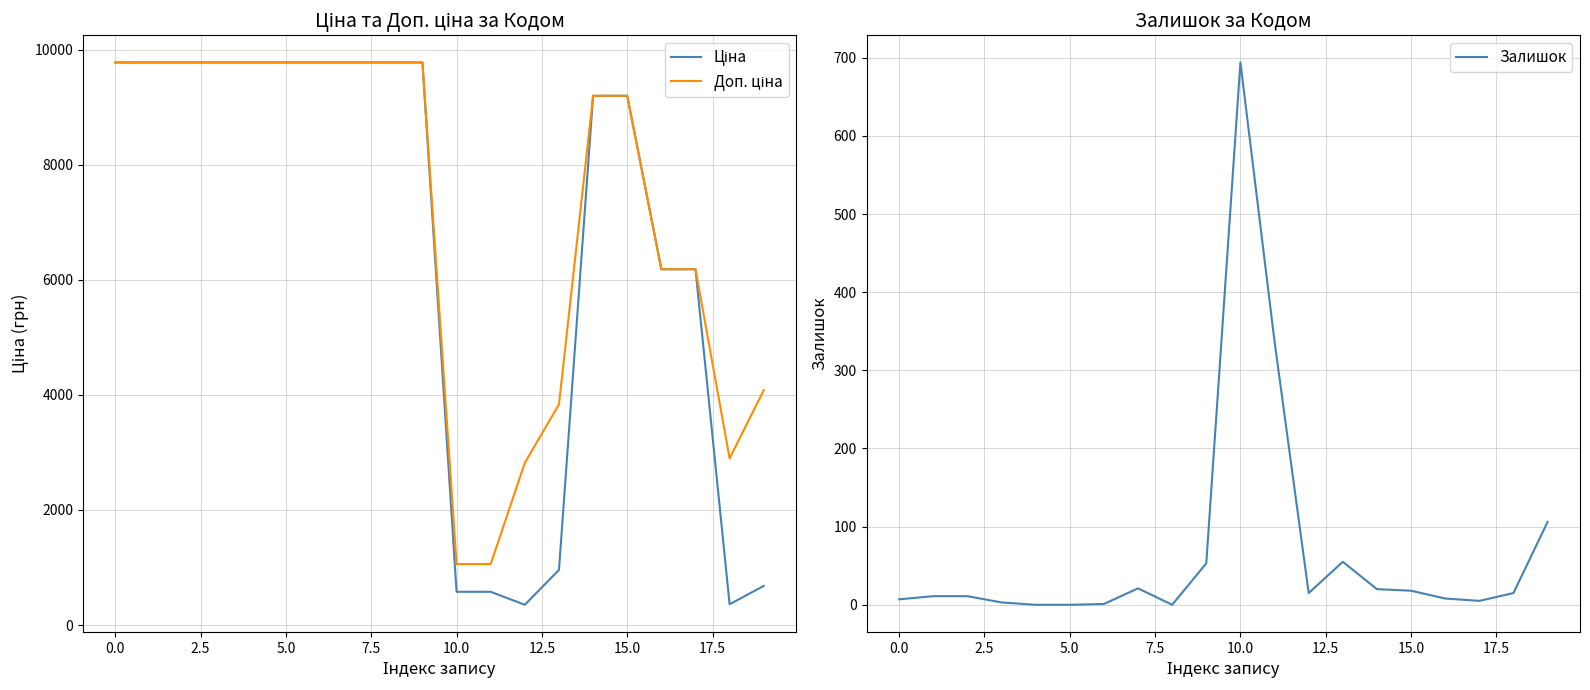

How many lines are shown in the chart?

3